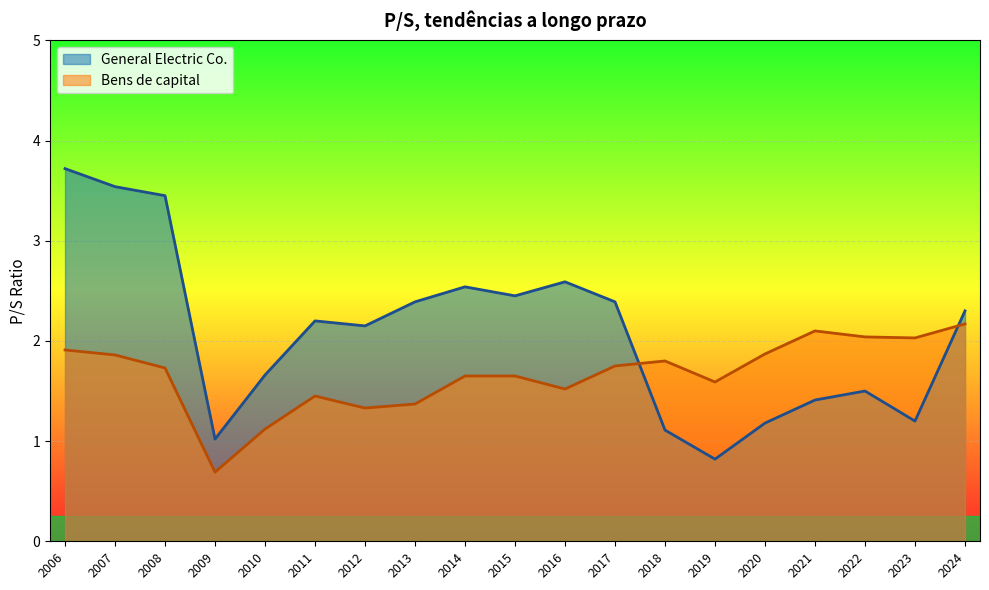

At which category is the sum across all series the highest?

2006